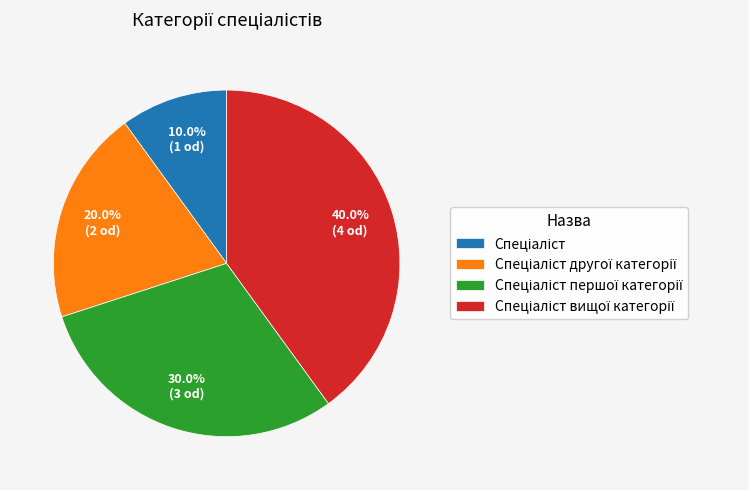

Does any single category account for the majority?

No